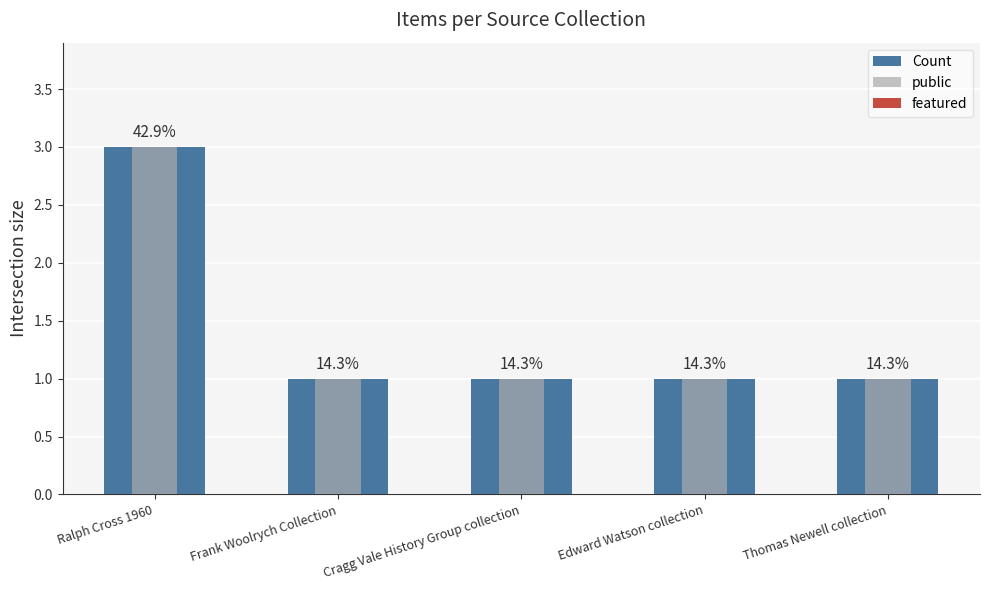

How many bars are there in total?

15